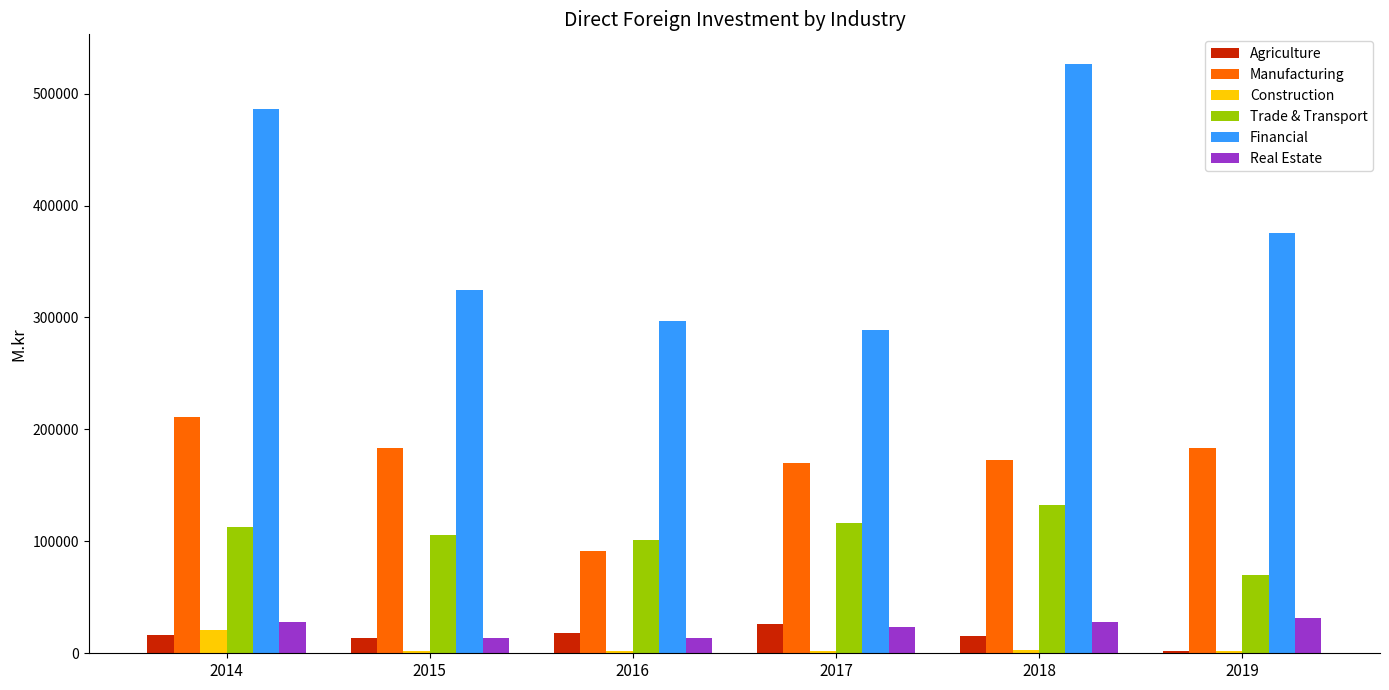

Is it true that Manufacturing equals 290149.0 at 2018?

False